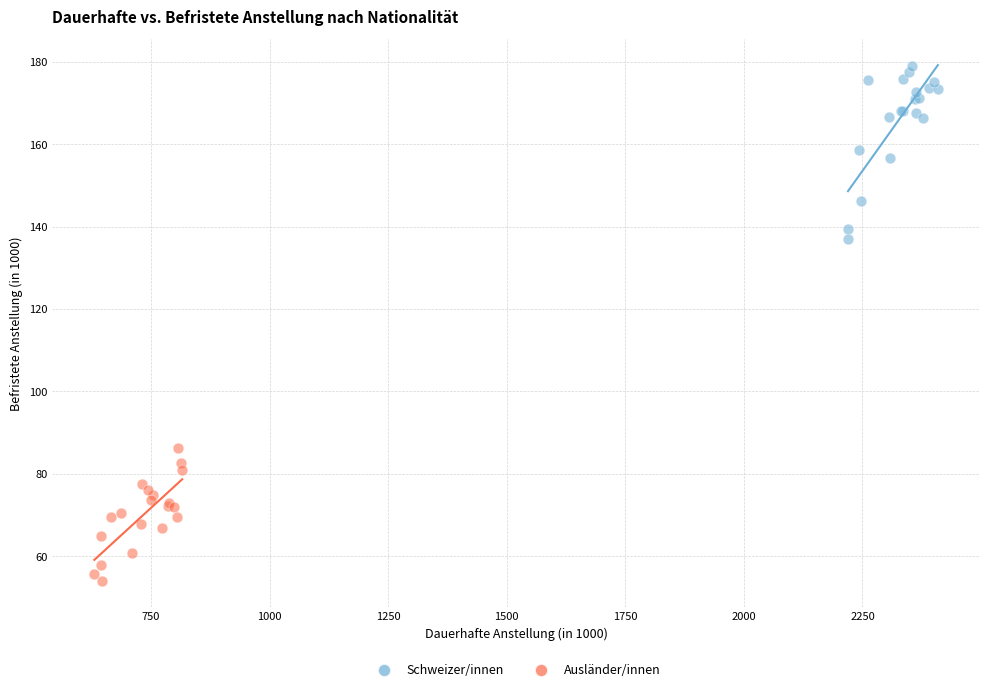

Which series has the largest Y range (max minus min)?

Schweizer/innen